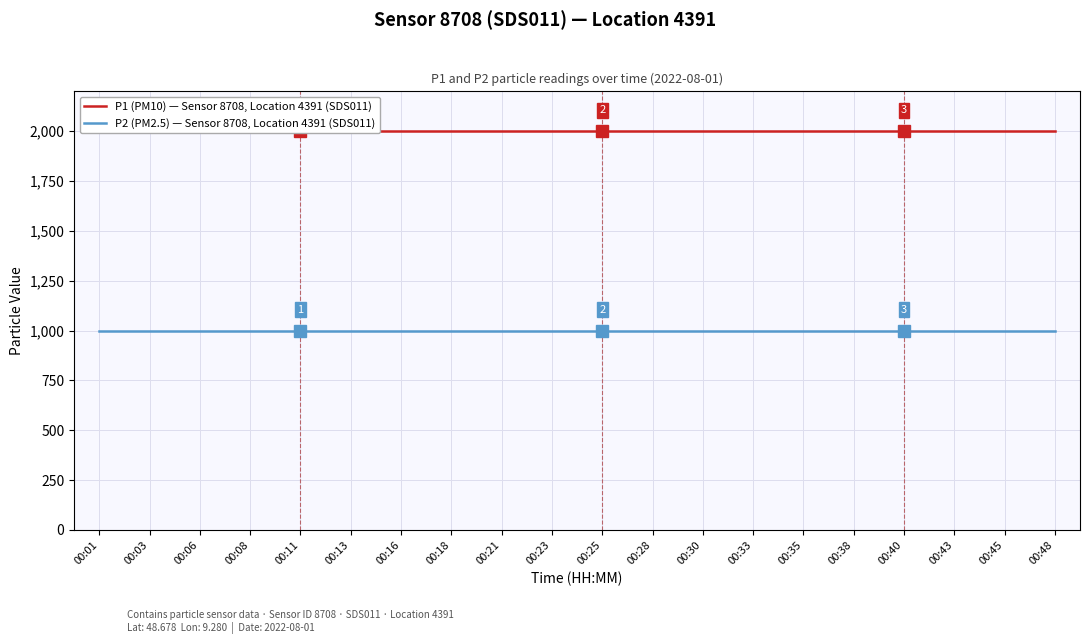

Where is P2 (PM2.5) — Sensor 8708, Location 4391 (SDS011) nearest to the value 999?

00:01